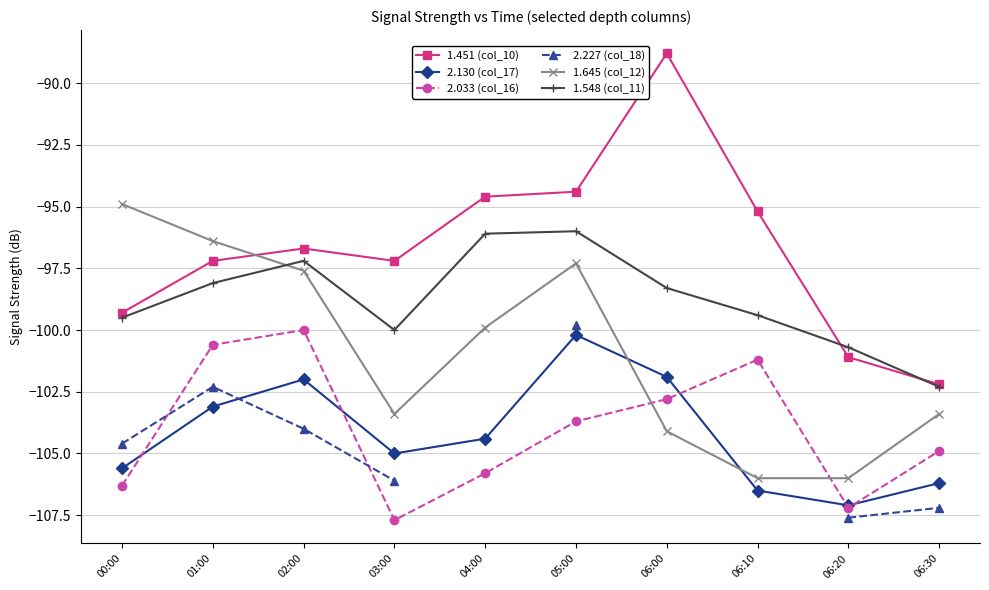

At which label is 1.548 (col_11) closest to -99?

06:10